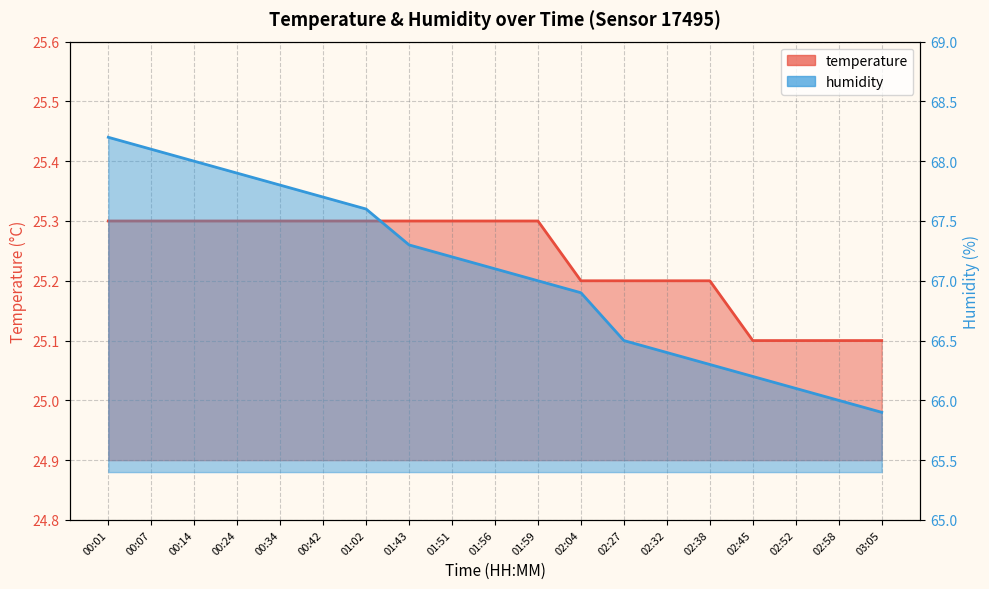

True or false: temperature has a value of 25.3 at 00:07.

True